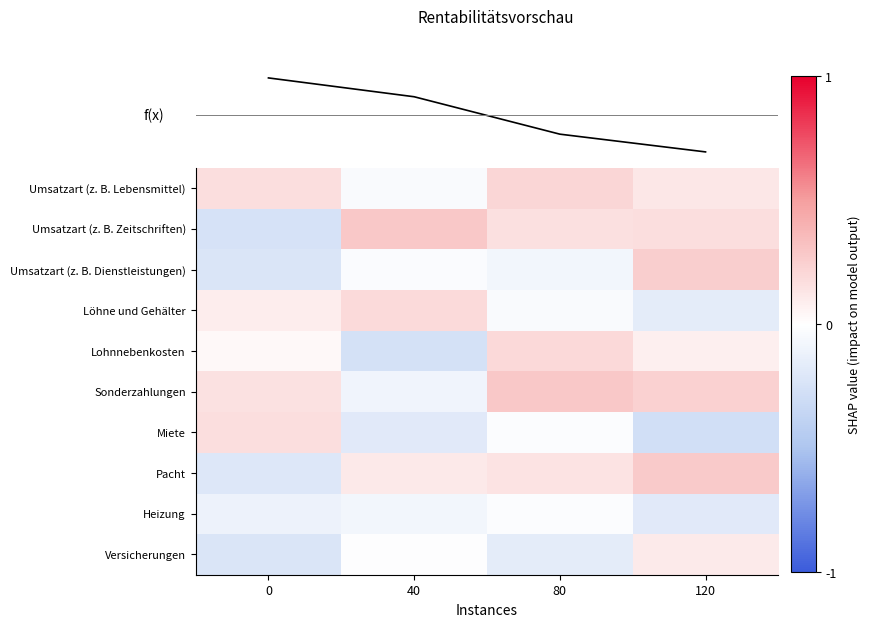

What is the spread (max minus min) of values at 120?

0.6